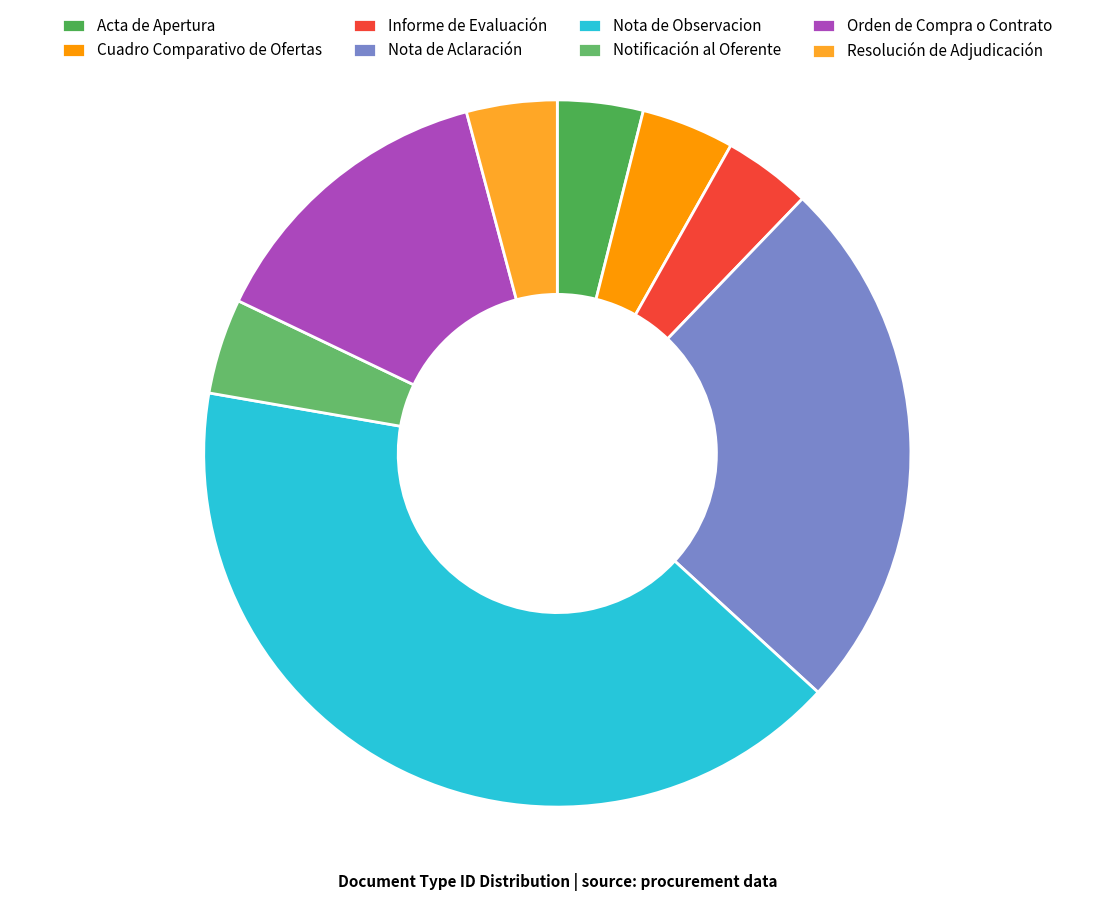

The Nota de Aclaración slice represents 25% of the pie. True or false?

True